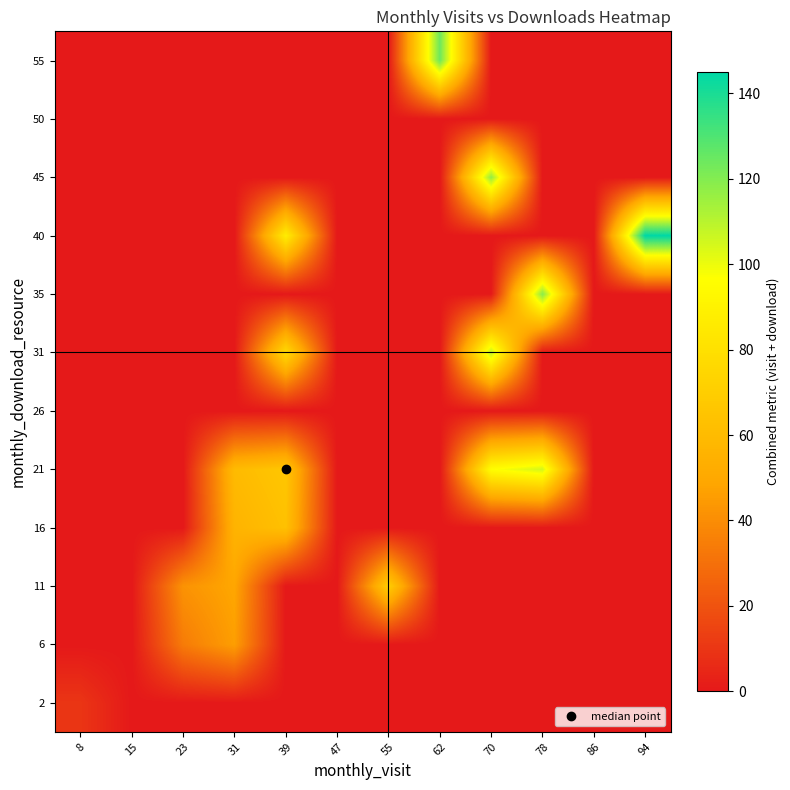

Which label corresponds to the smallest value in the chart?

15